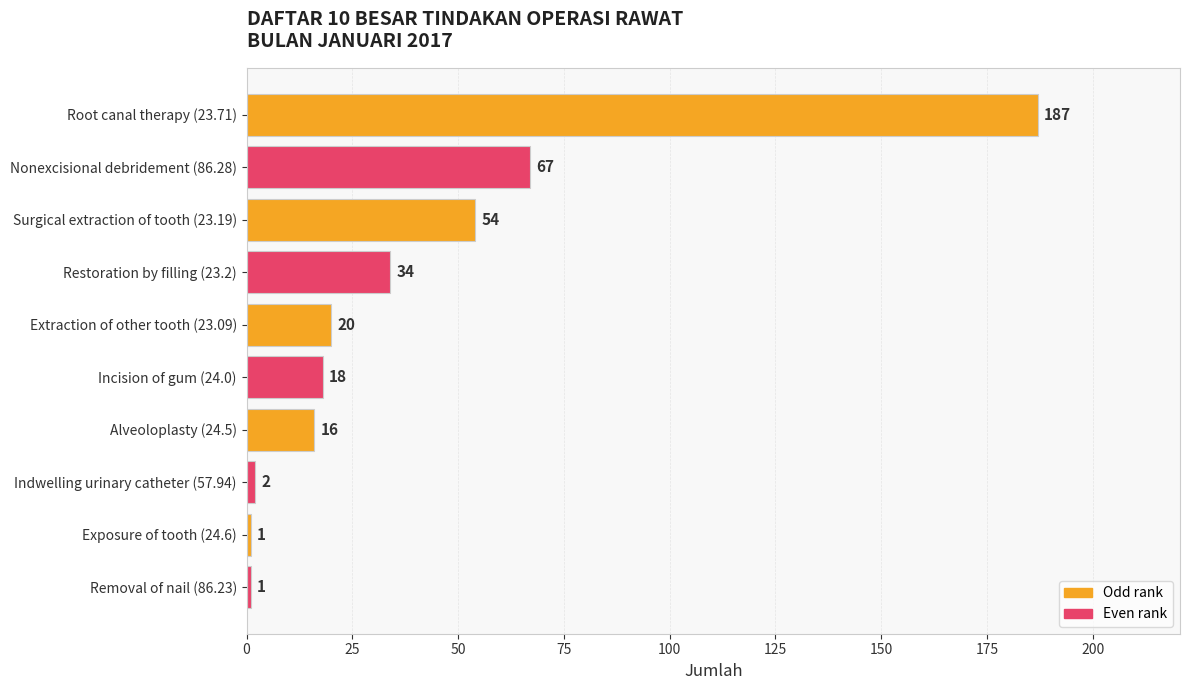

The chart shows a value of 16 at Alveoloplasty (24.5). True or false?

True